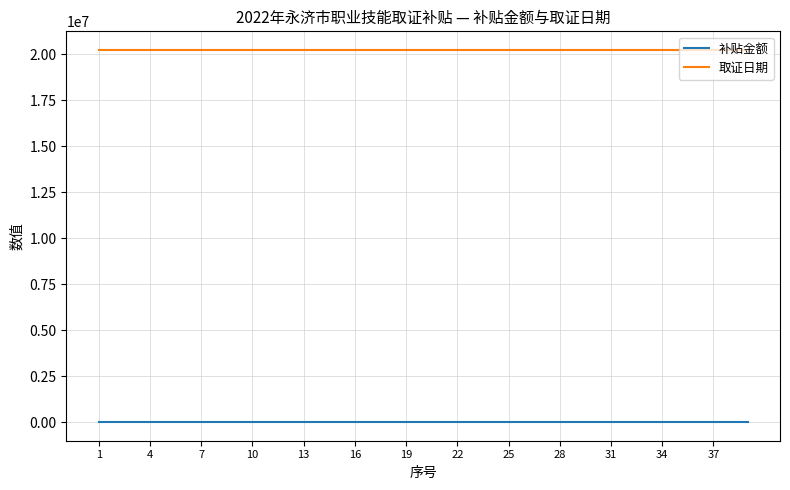

Which series has the largest total across all categories?

取证日期